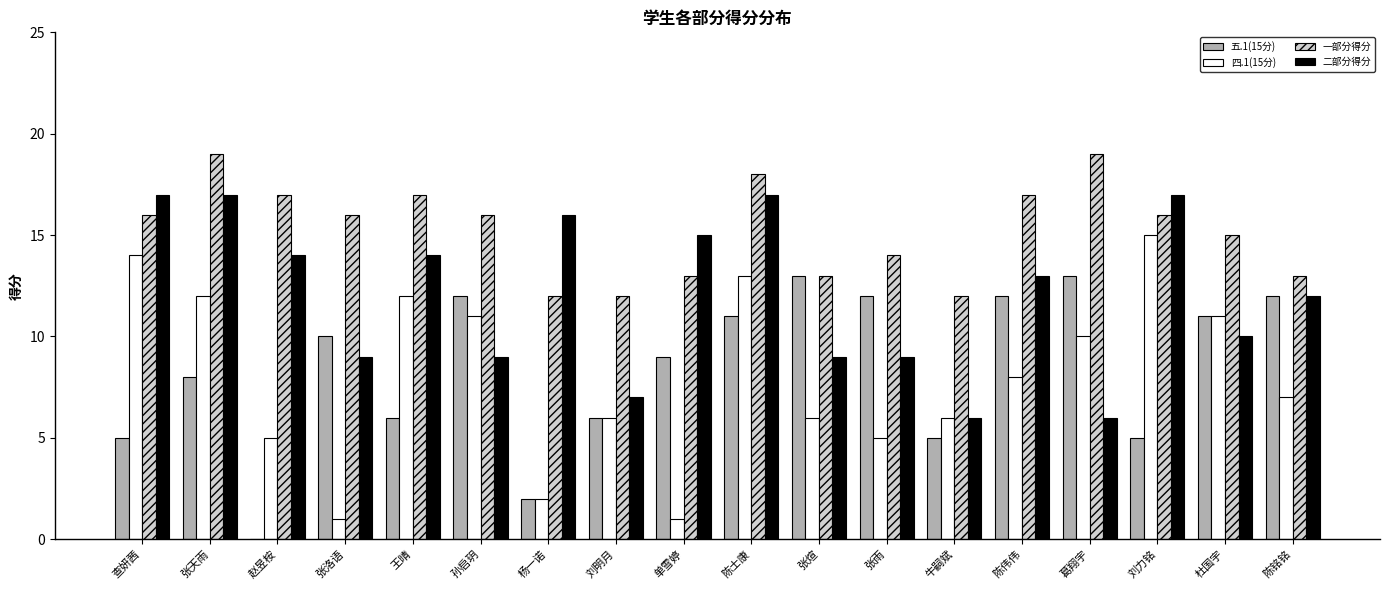

Is the value of 二部分得分 at 杜国宇 greater than the value of 四.1(15分) at 王晴?

No